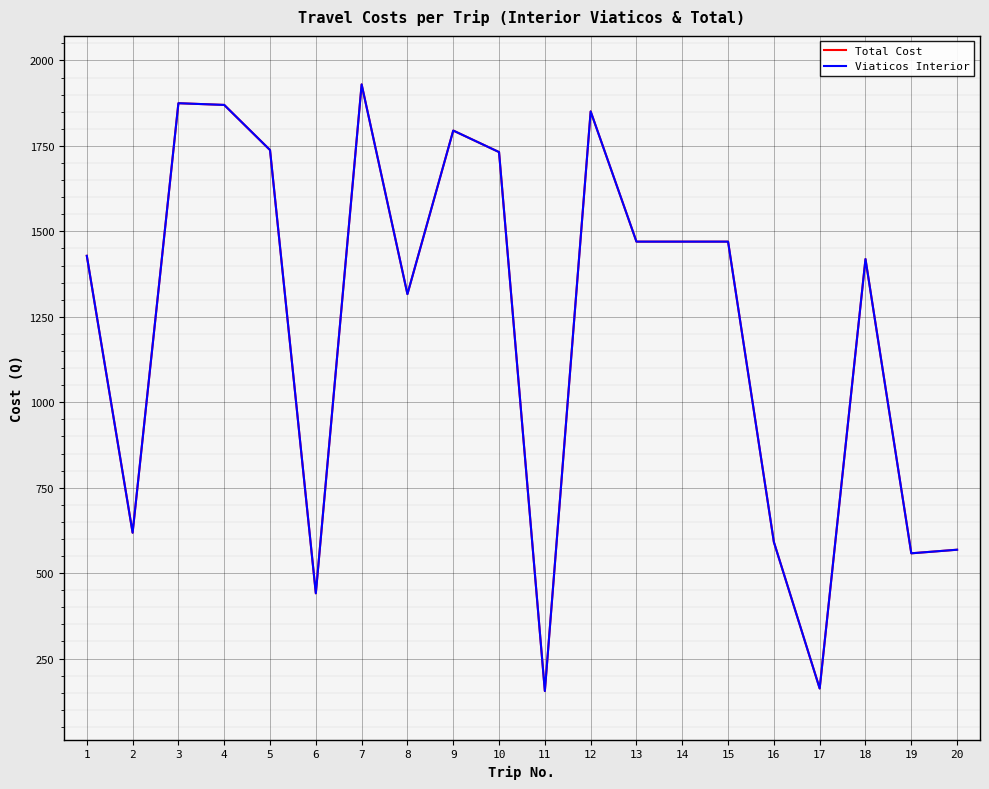

What is the difference between the Total Cost values at 9 and 3?

80.0